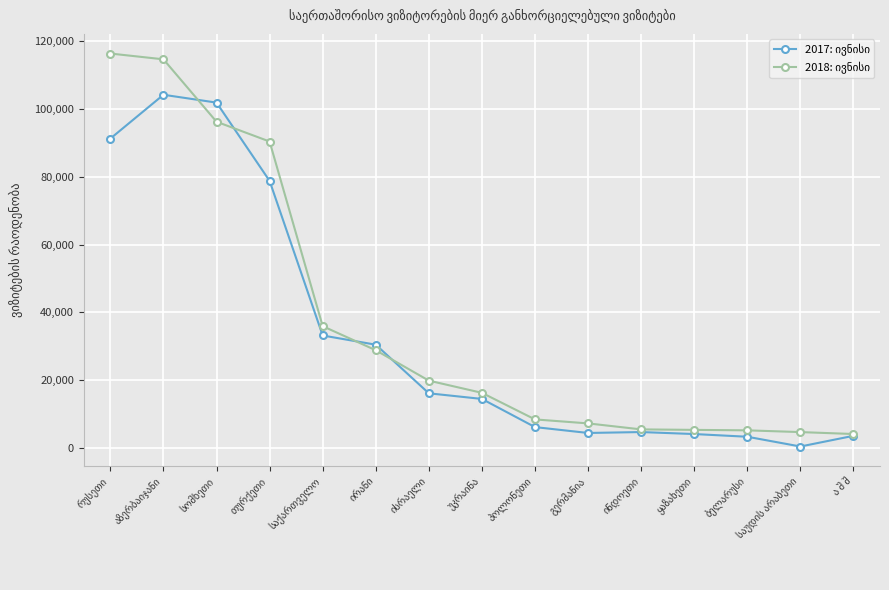

How many categories are shown in the chart?

15